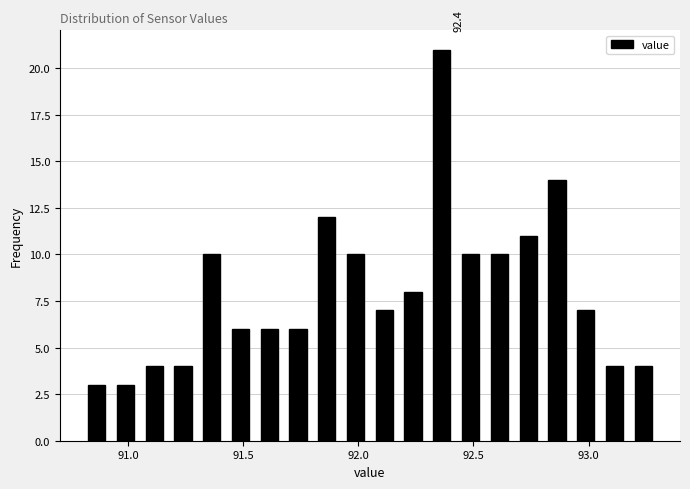

Read against the x-axis, roughly where is the centre of the tallest bar?

92.35